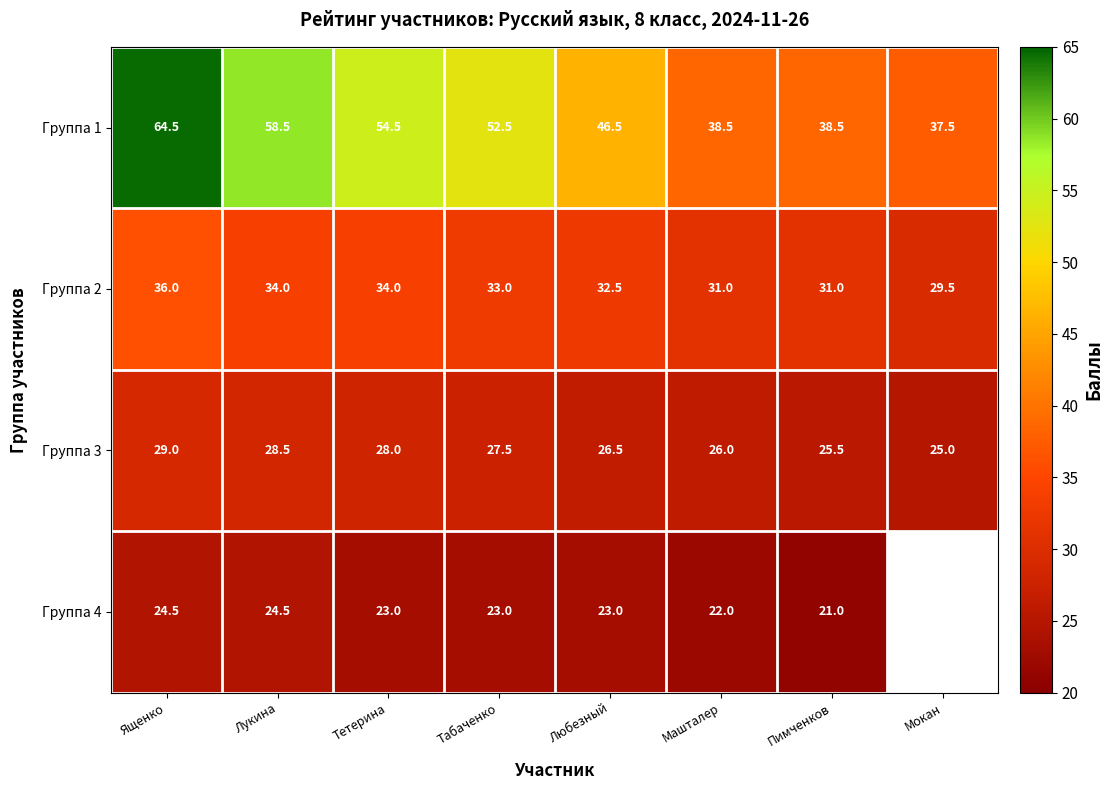

At which label is Группа 1 closest to 51?

Табаченко